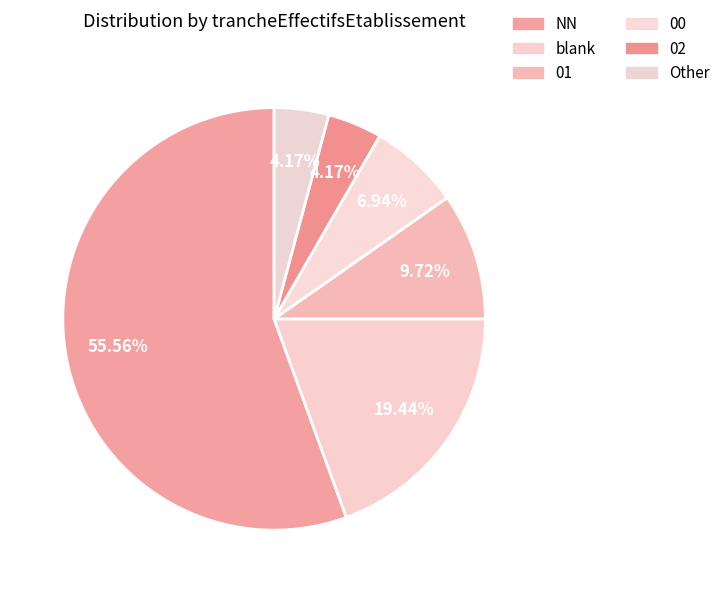

To the nearest percent, what is the difference between the largest and smallest slice percentages?

51%